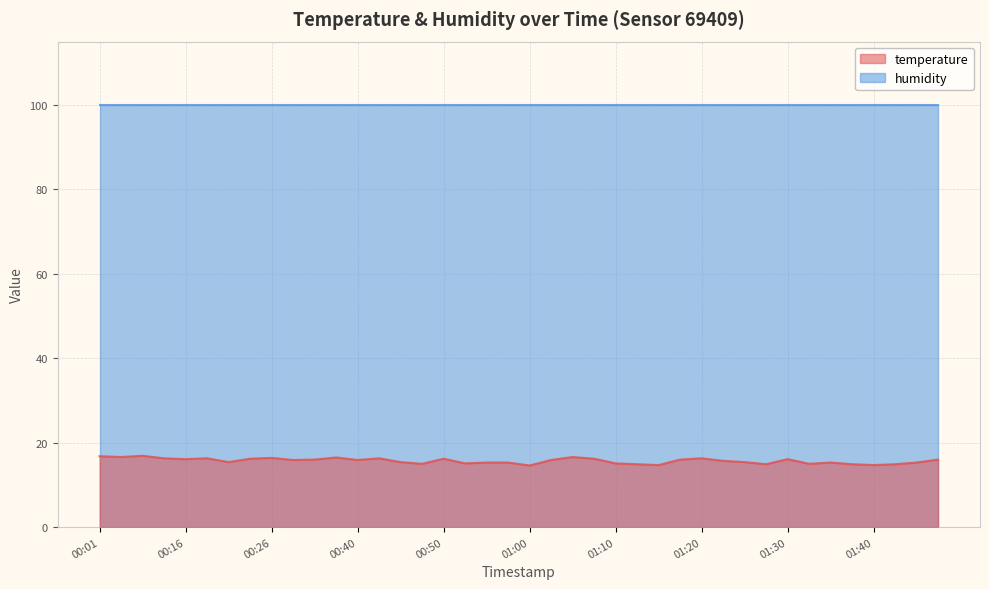

What is the label of the 12th point from the left?

00:38